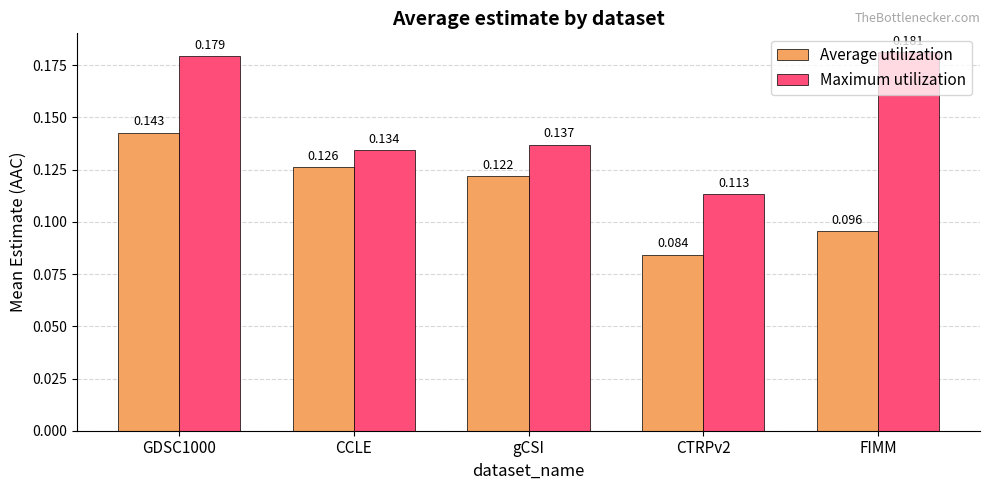

How many bars are there in each group?

2